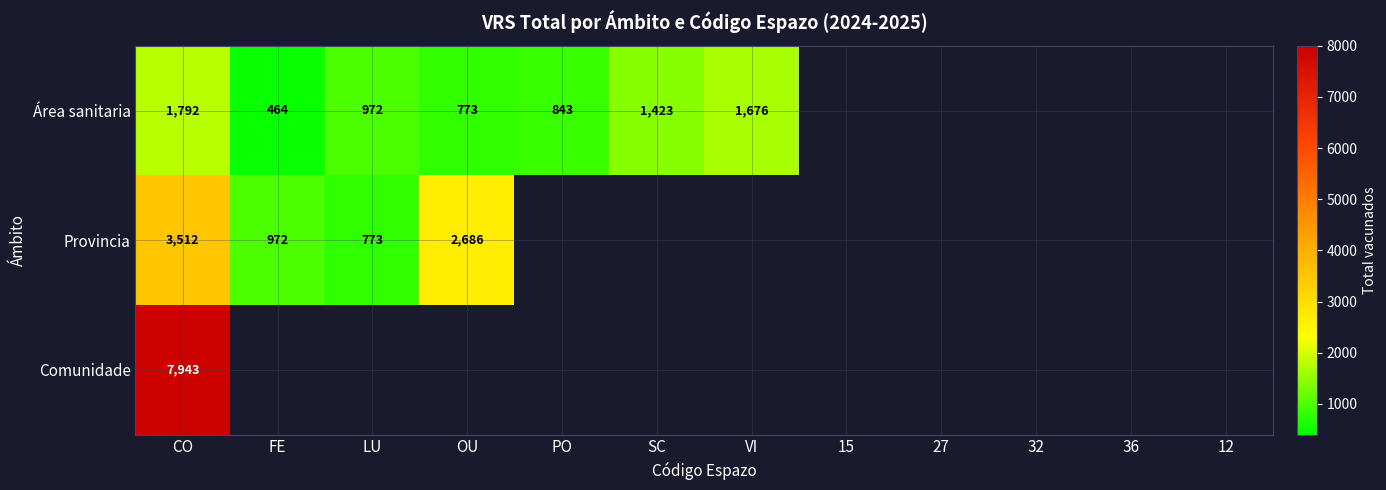

The value of Provincia at OU is 2686. True or false?

True